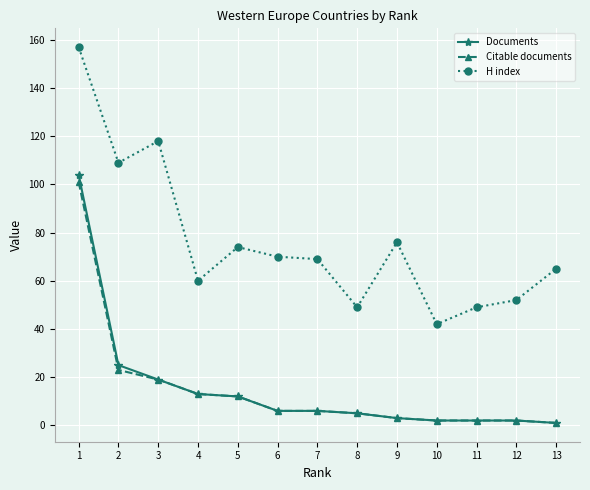

Where is H index nearest to the value 99?

2